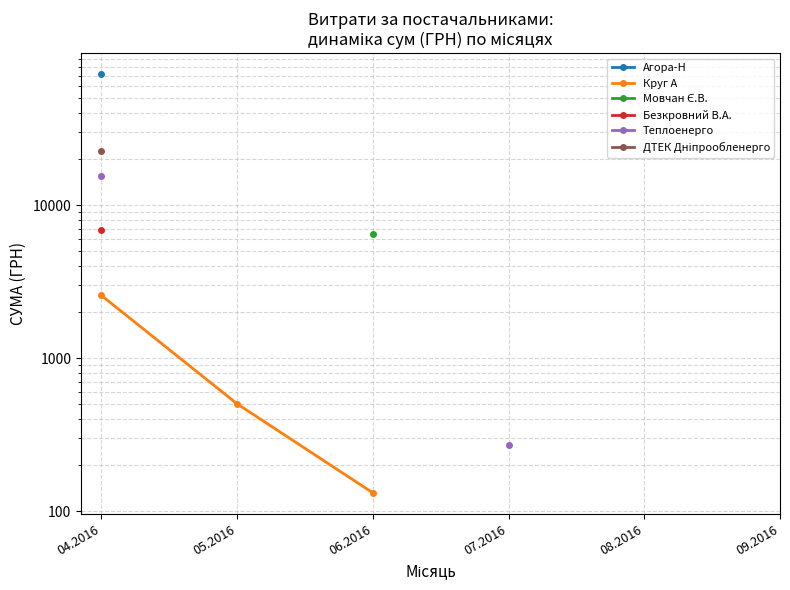

At how many categories does at least one series exceed 23523?

1